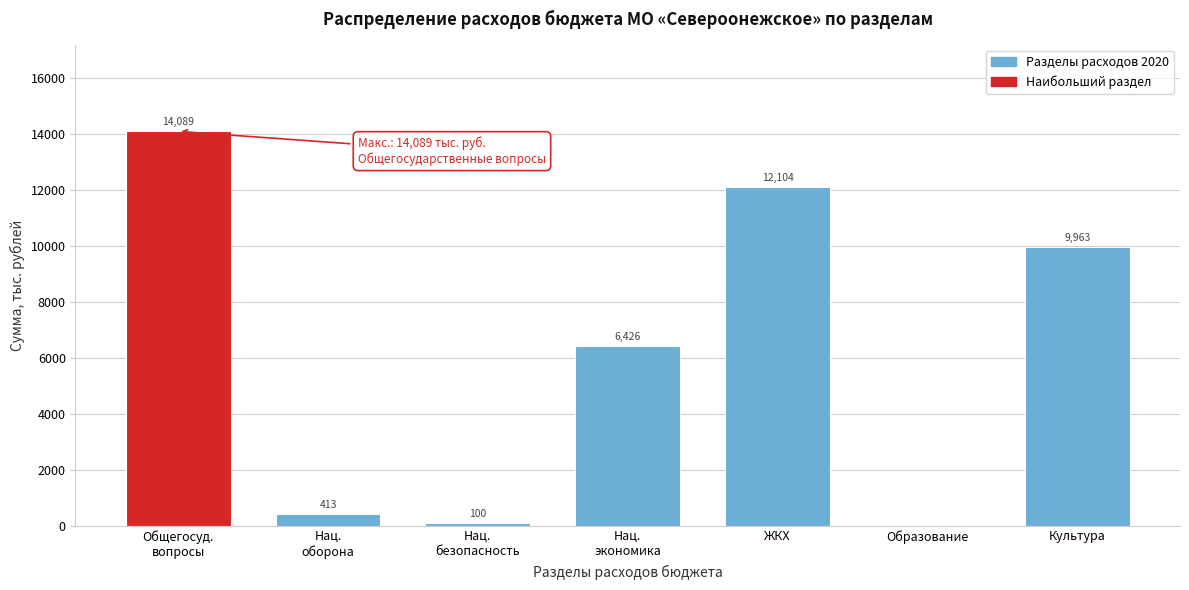

What is the approximate value at Культура?

9963.1